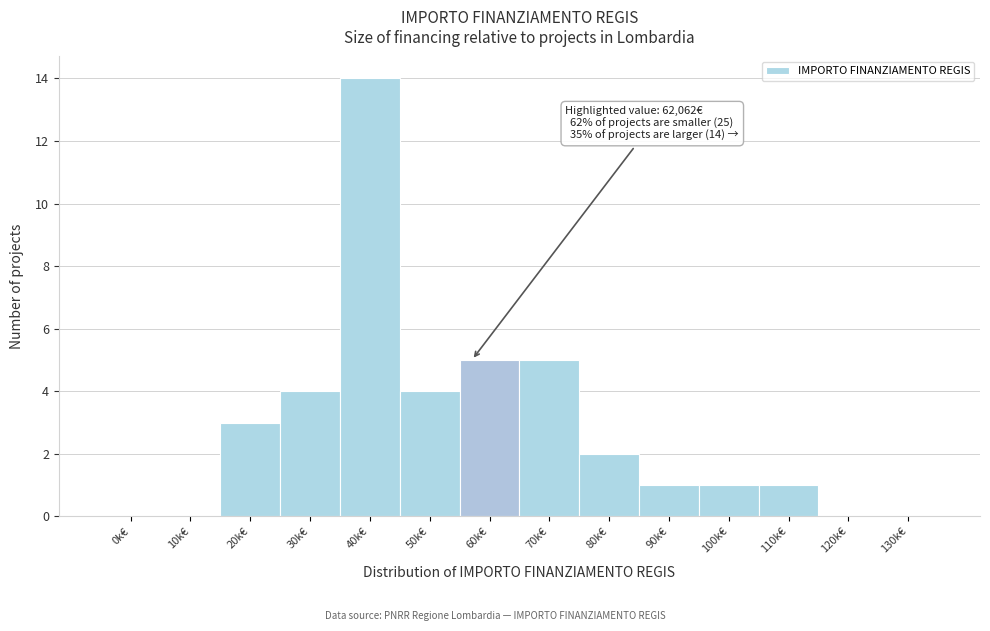

Reading left to right, what are all the values shown in this chart?

0k€=0	10k€=0	20k€=3	30k€=4	40k€=14	50k€=4	60k€=5	70k€=5	80k€=2	90k€=1	100k€=1	110k€=1	120k€=0	130k€=0